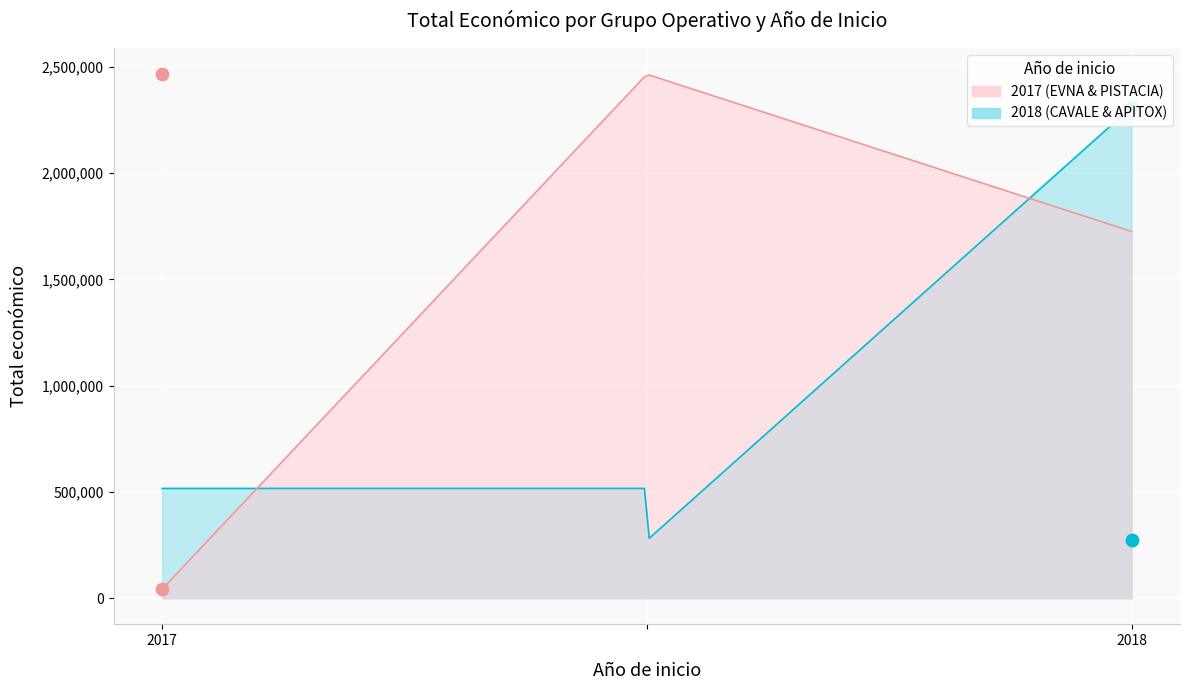

What is the change in value from 2017 - EVNA to 2017 - PISTACIA?

+2422500